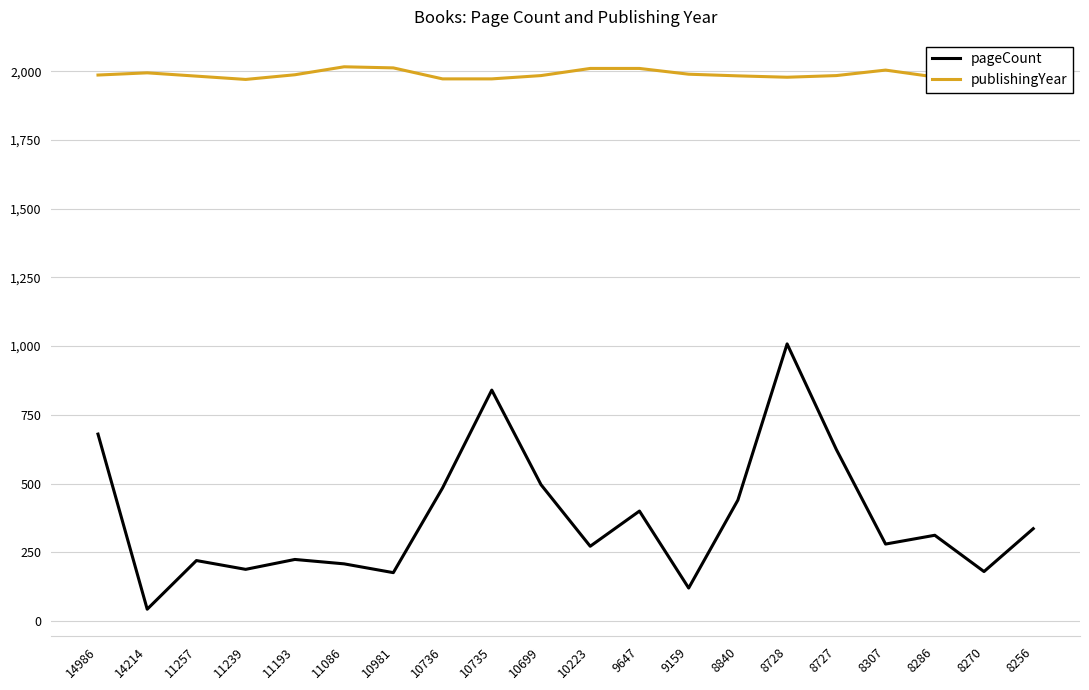

At which category does pageCount reach its first local valley?

14214